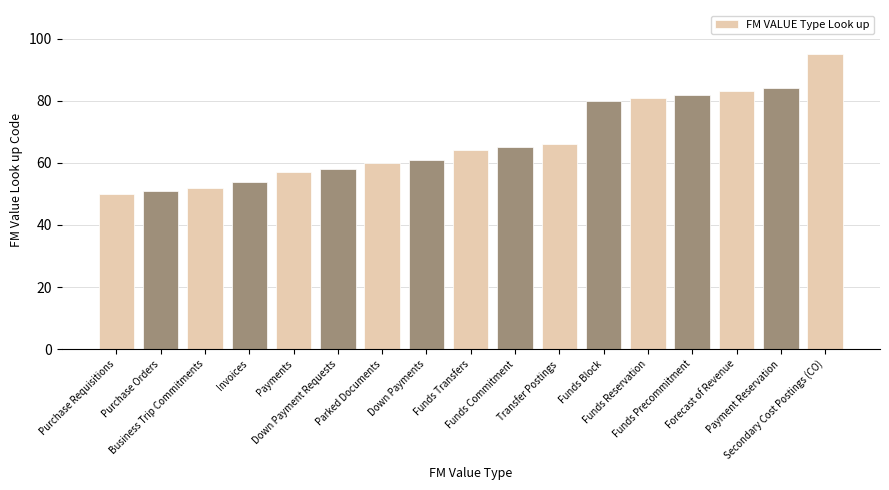

What is the change in value from Purchase Orders to Down Payment Requests?

+7